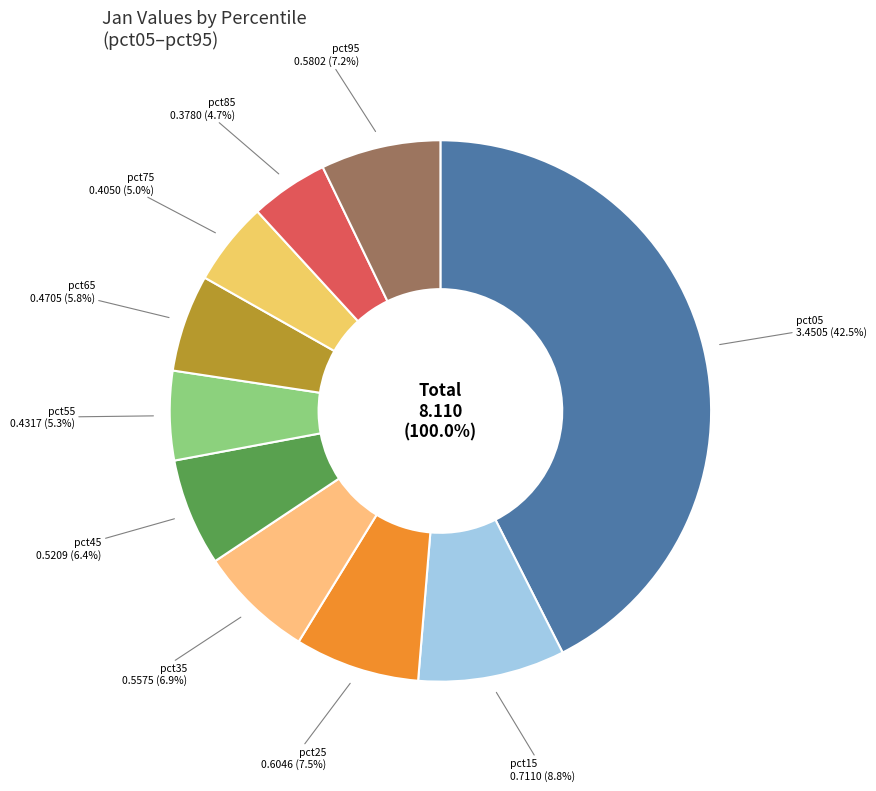

Rank the categories by value from lowest to highest.

pct85, pct75, pct55, pct65, pct45, pct35, pct95, pct25, pct15, pct05